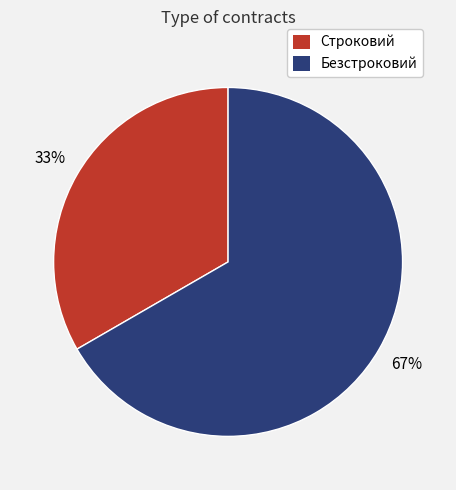

Count the number of slices in the pie.

2